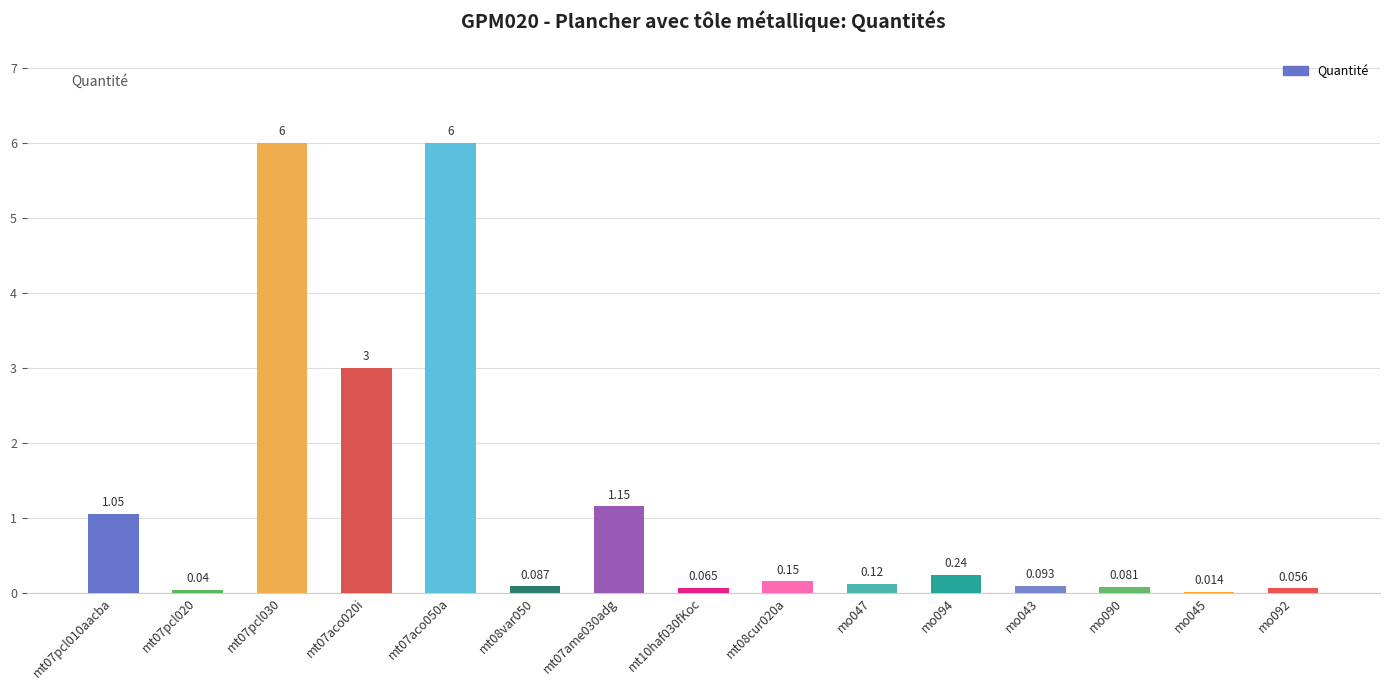

Does the chart contain stacked bars?

No